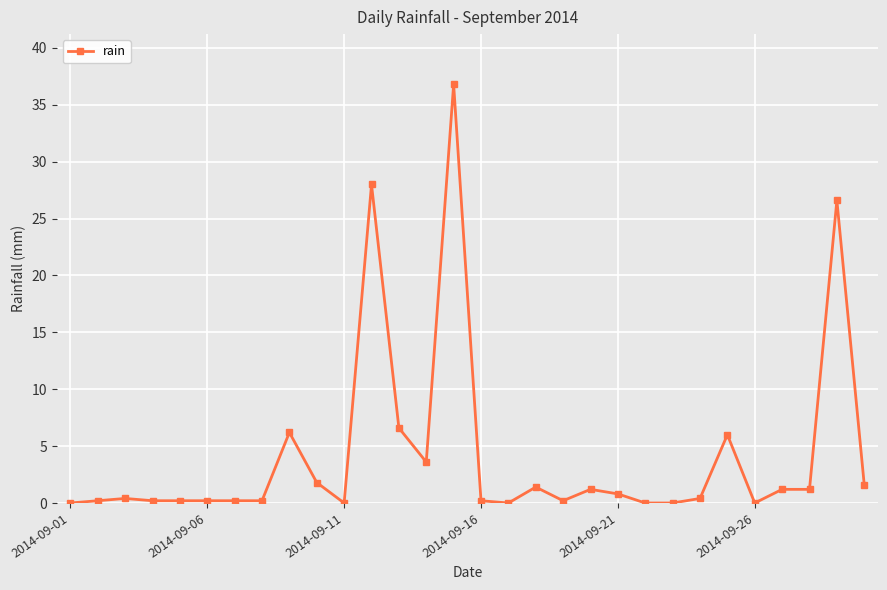

Does the chart have visible grid lines?

Yes